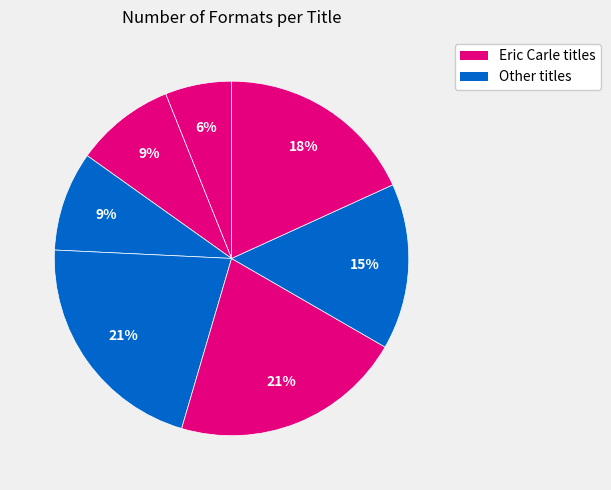

Count the number of slices in the pie.

7